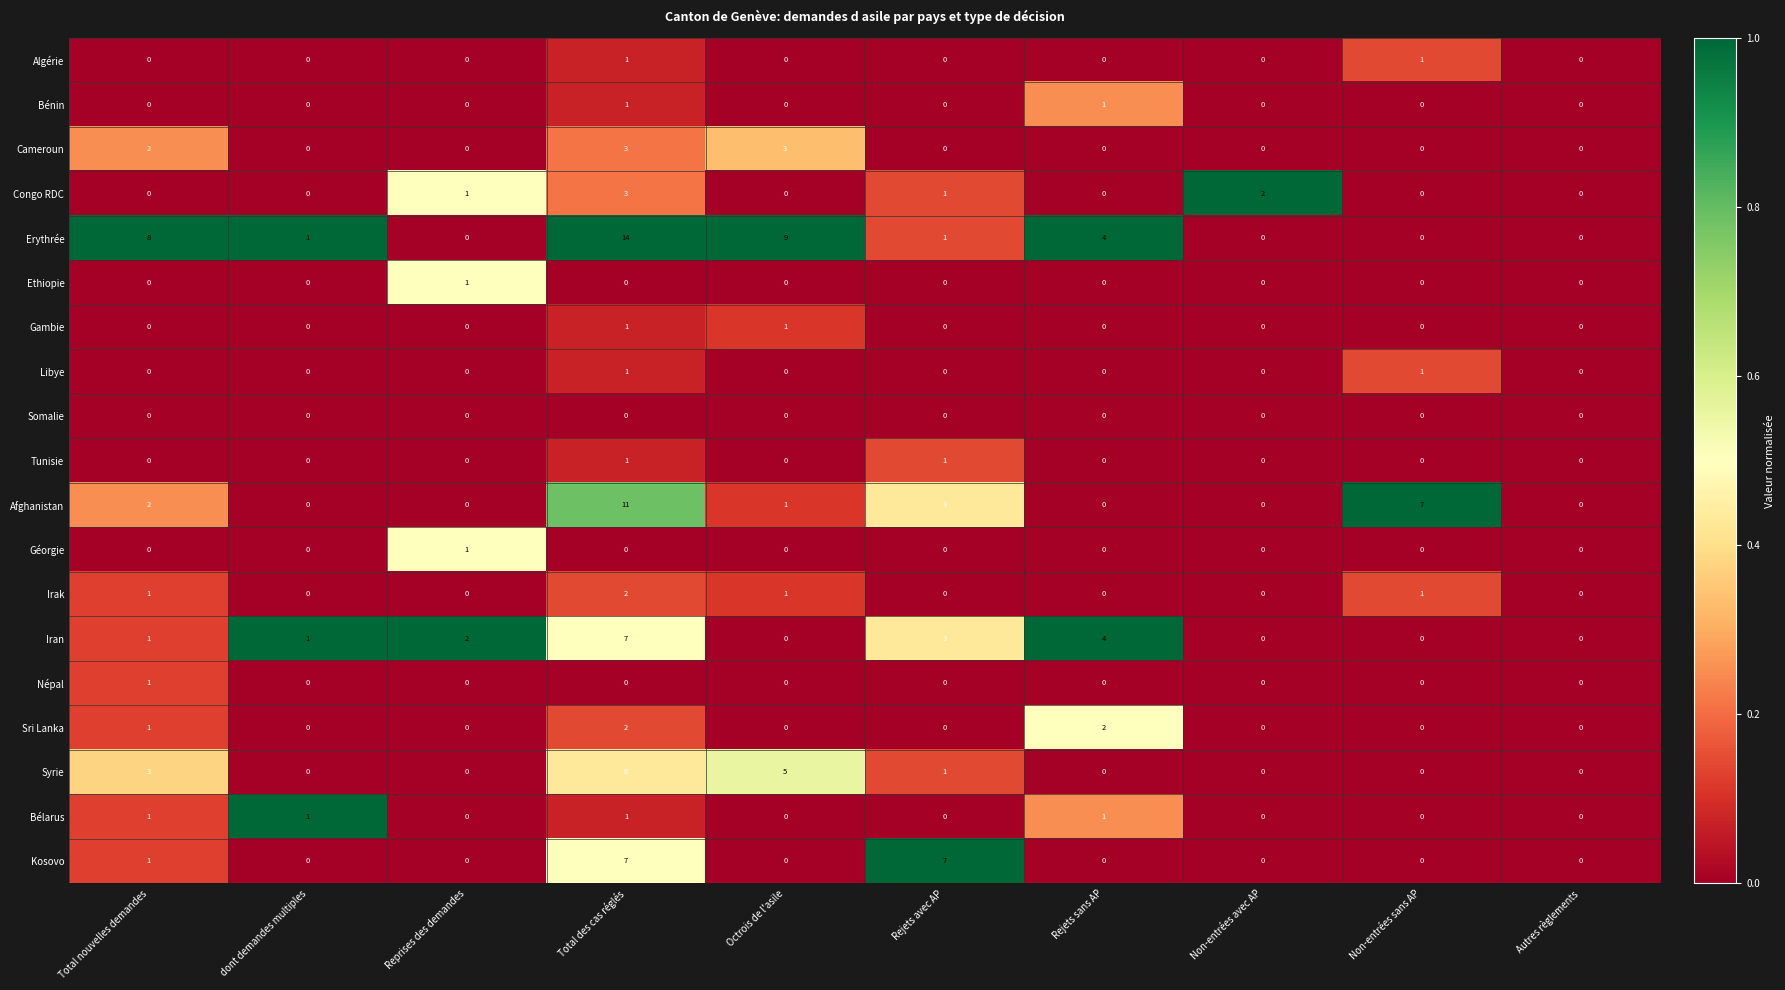

The Iran series shows -2 at Octrois de l'asile. True or false?

False